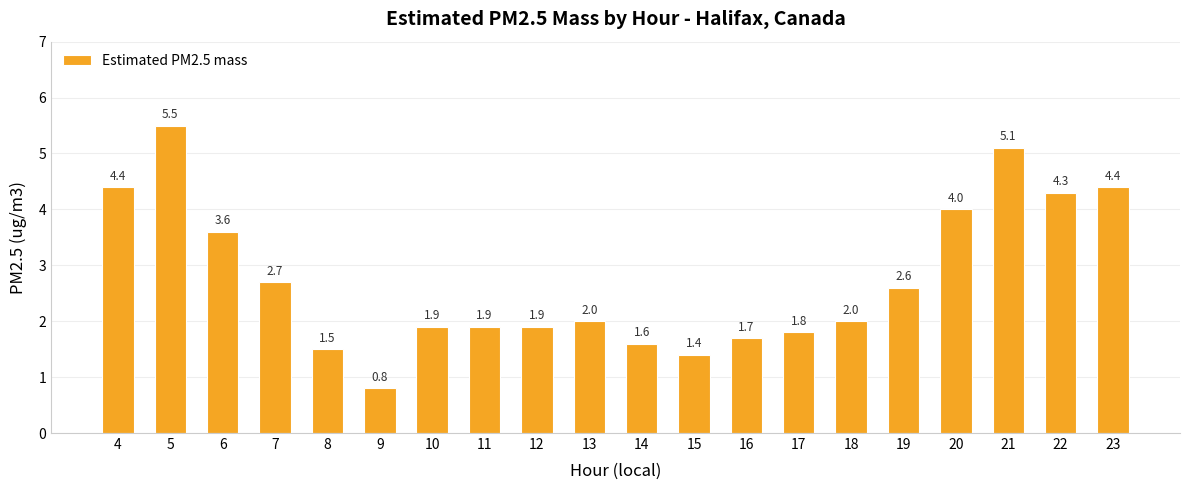

What value does the data have at 22?

4.3